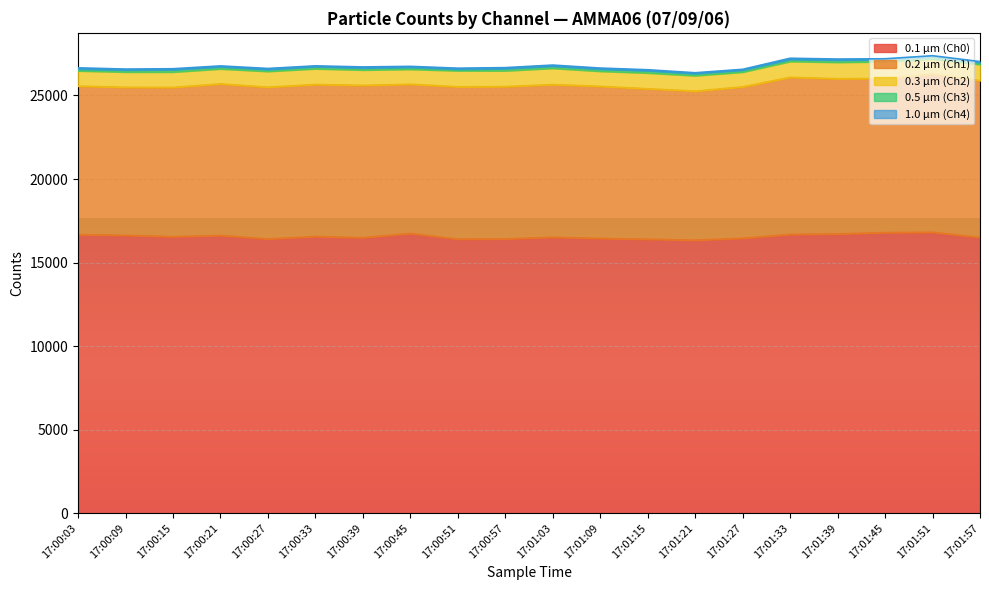

Reading left to right, extract all data points from this chart.

0.1 µm (Ch0): 16672	16628	16548	16620	16409	16558	16489	16738	16400	16416	16511	16444	16393	16338	16452	16685	16710	16789	16810	16497
0.2 µm (Ch1): 8887	8859	8934	9072	9085	9099	9114	8932	9118	9113	9140	9100	9008	8918	9061	9402	9292	9227	9470	9390
0.3 µm (Ch2): 916	918	923	899	949	943	923	897	963	951	977	907	947	930	888	950	986	1005	904	966
0.5 µm (Ch3): 102	113	128	117	107	120	112	115	87	122	121	119	127	117	112	116	120	112	130	107
1.0 µm (Ch4): 77	62	67	61	66	53	70	60	65	64	70	70	65	56	52	75	72	64	65	69